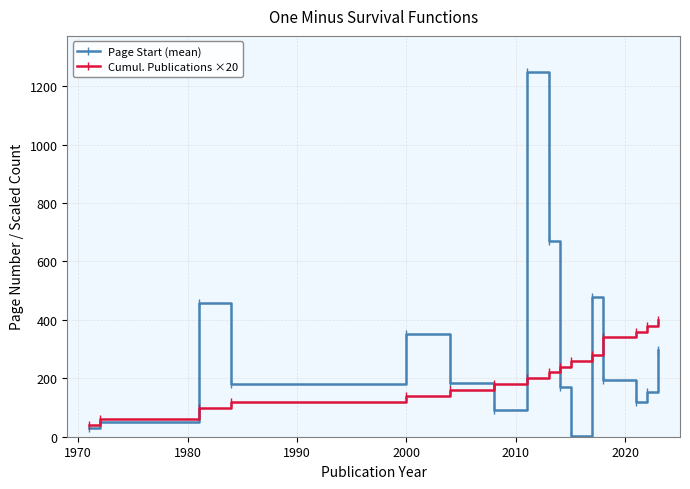

What is the value of the Cumul. Publications ×20 point at the 15th from the left?

380.0